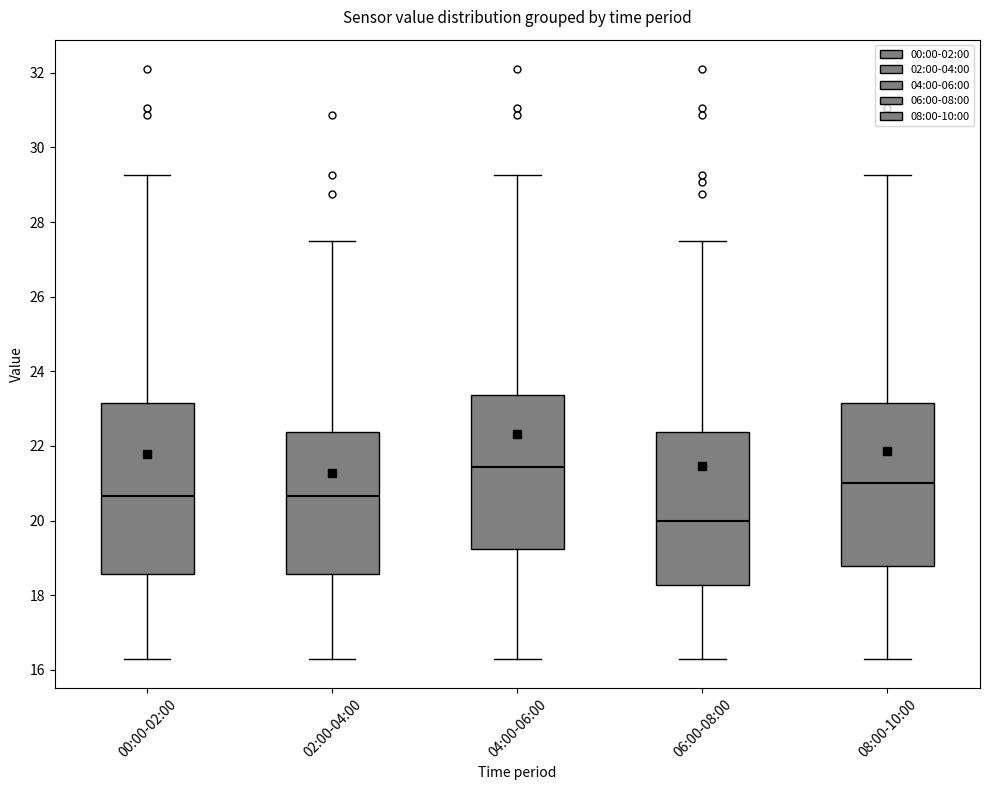

Where is the upper edge of the box for 04:00-06:00 on the y-axis? The values are not printed on the chart, so give them approximately, as read against the axis.

23.4